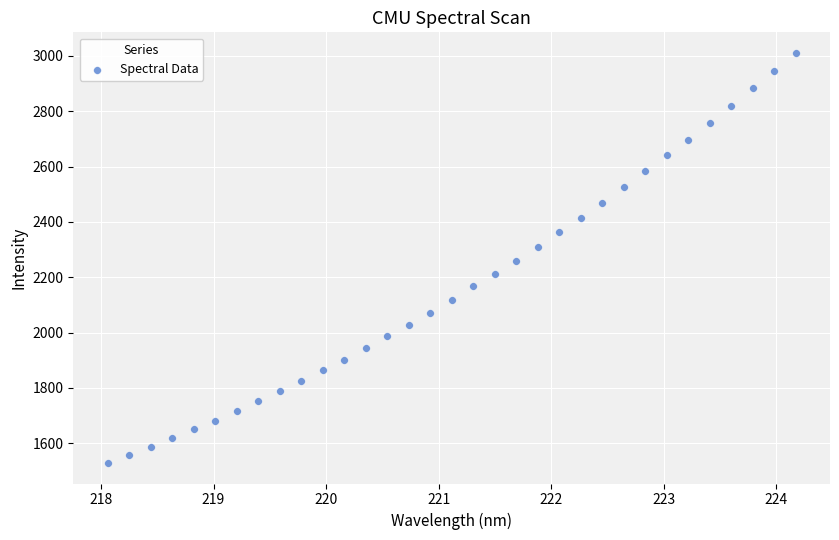

What is the range of Y values (max minus min)?

1482.9